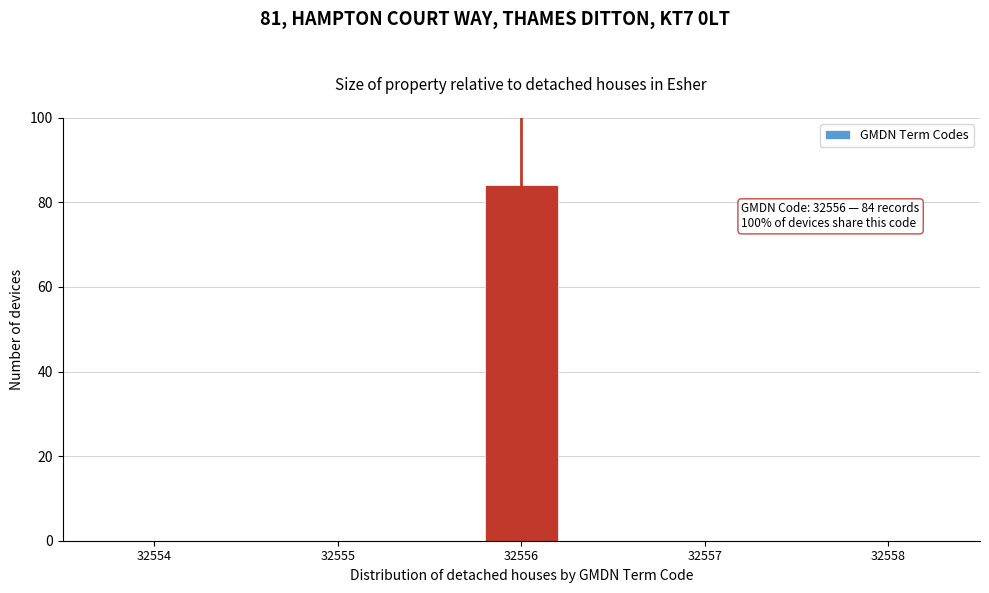

Reading right to left, extract all data points from this chart.

32558=0	32557=0	32556=84	32555=0	32554=0